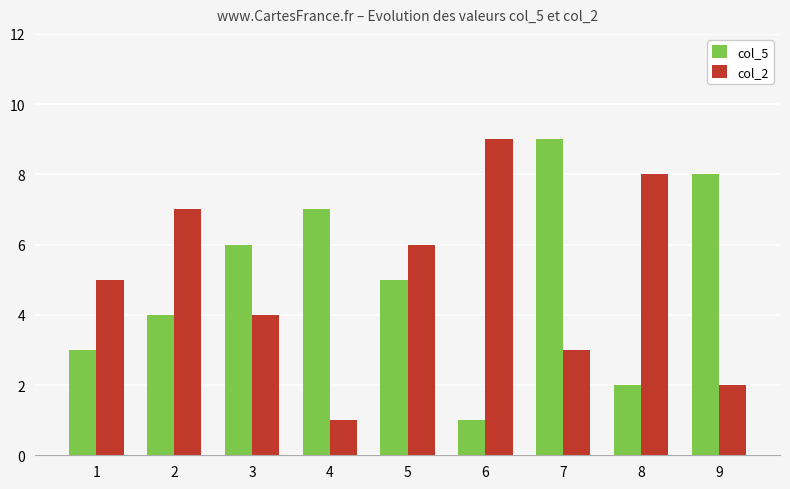

What is the highest value of the col_2 series?

9